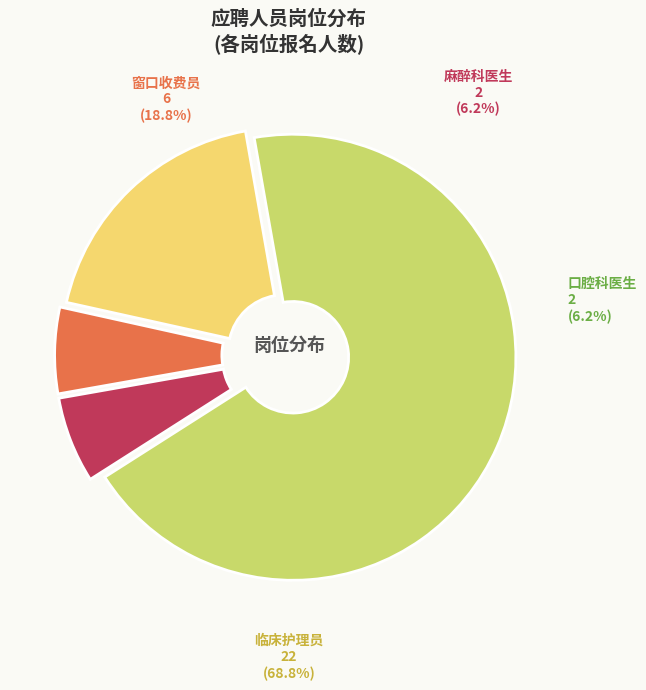

Which slice represents more than half of the pie?

临床护理员